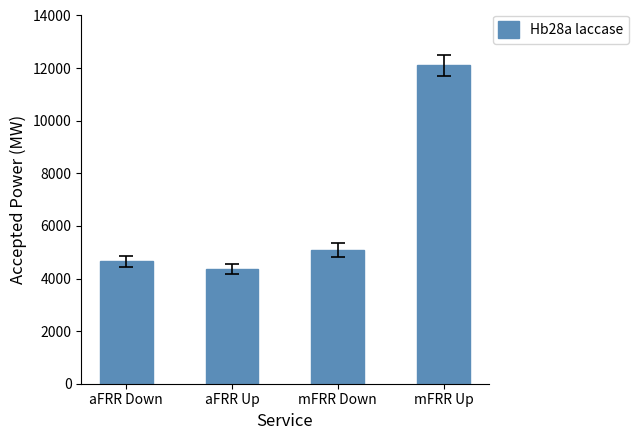

How many bars are there in total?

4